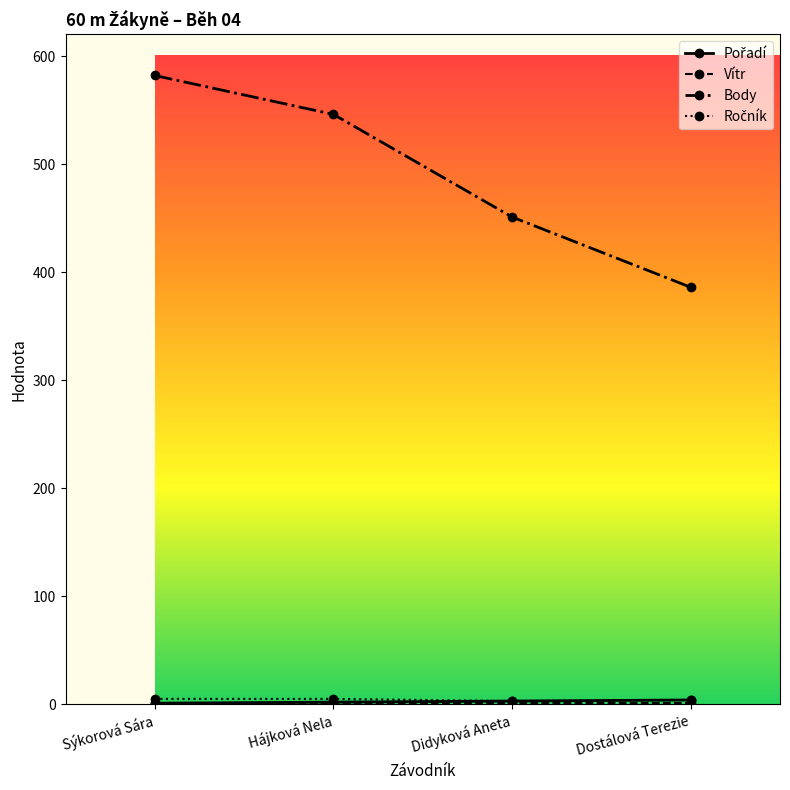

Does the chart display data point markers on the line(s)?

Yes